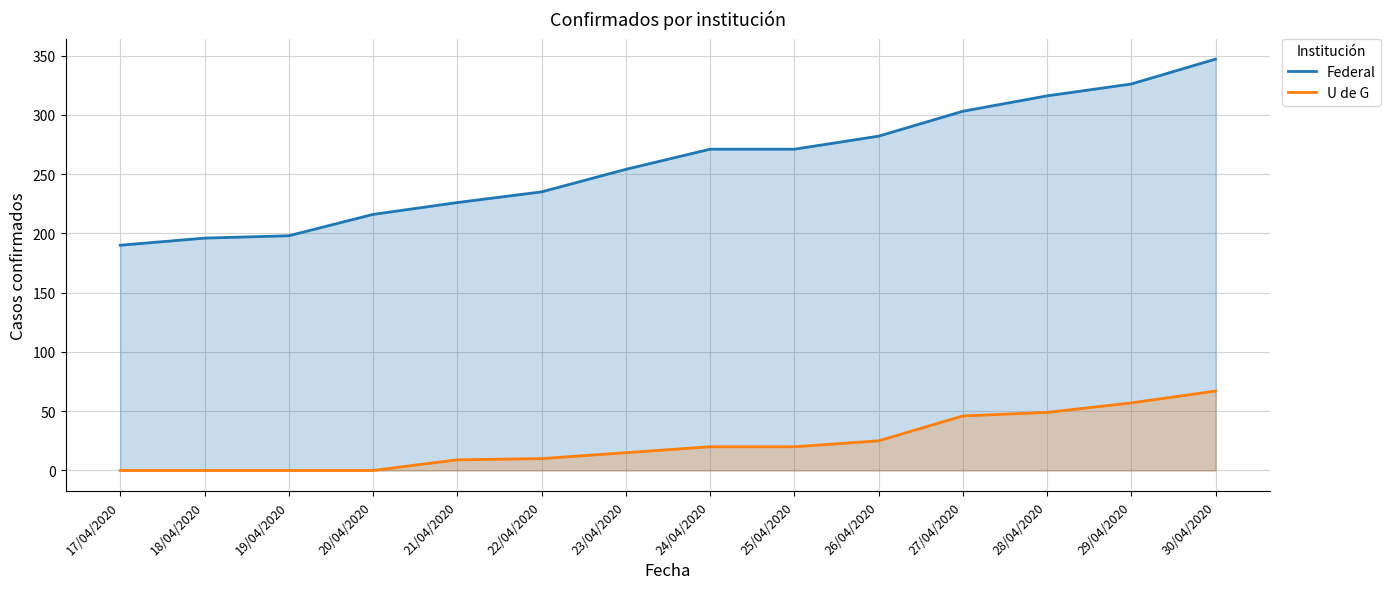

Is it true that Federal equals 198 at 19/04/2020?

True